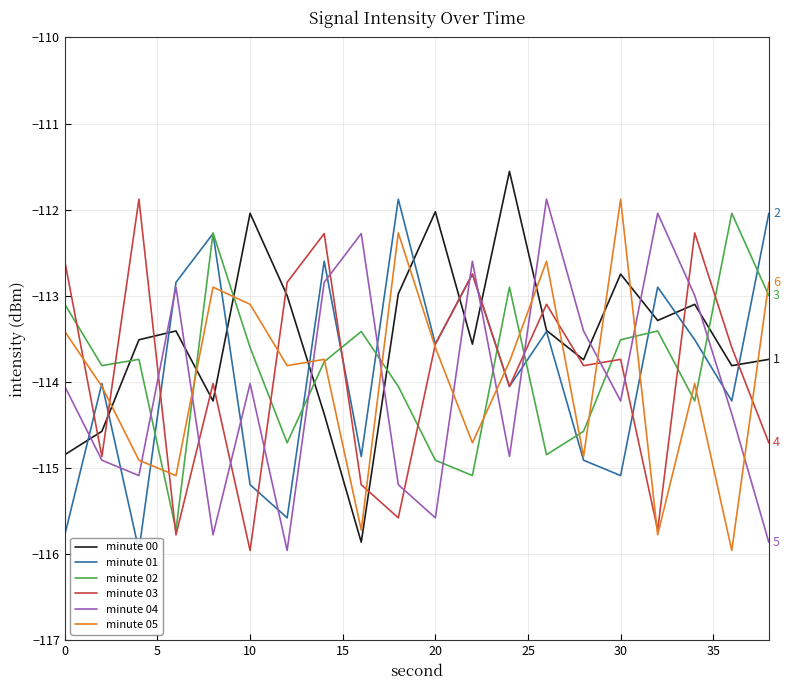

What is the maximum value for minute 05?

-111.9